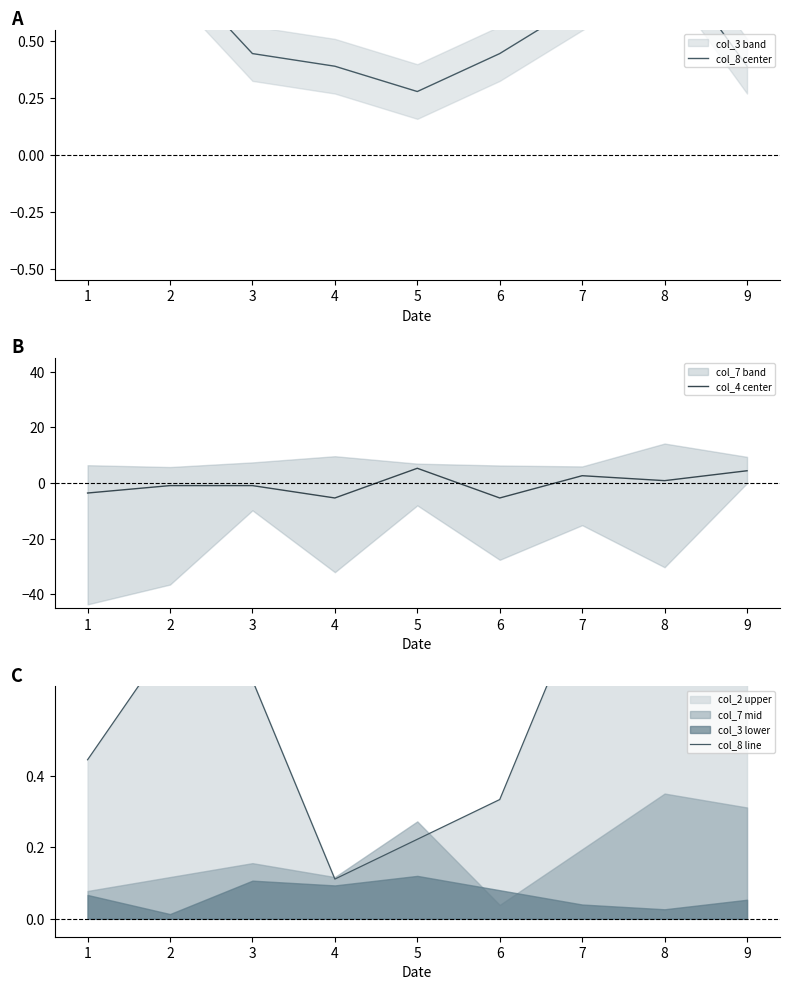

Which series has the widest spread of values?

col_4 center